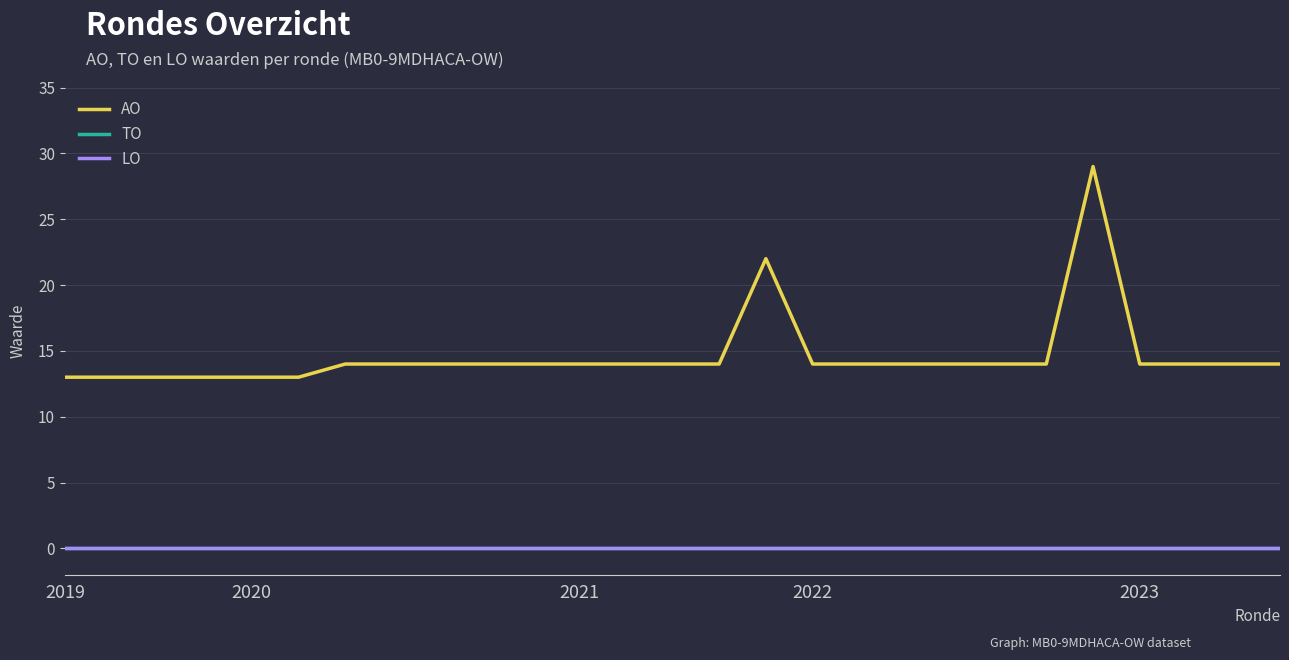

Rank the categories by LO value from highest to lowest.

2019, 2020, 2021, 2022, 2023, 5, 6, 7, 8, 9, 10, 11, 12, 13, 14, 15, 16, 17, 18, 19, 20, 21, 22, 23, 24, 25, 26